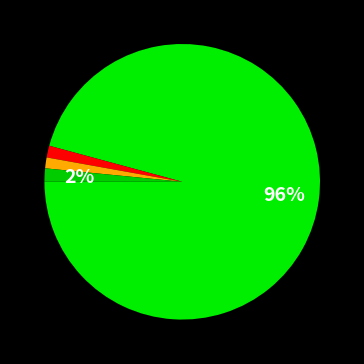

How many slices are in this pie chart?

4